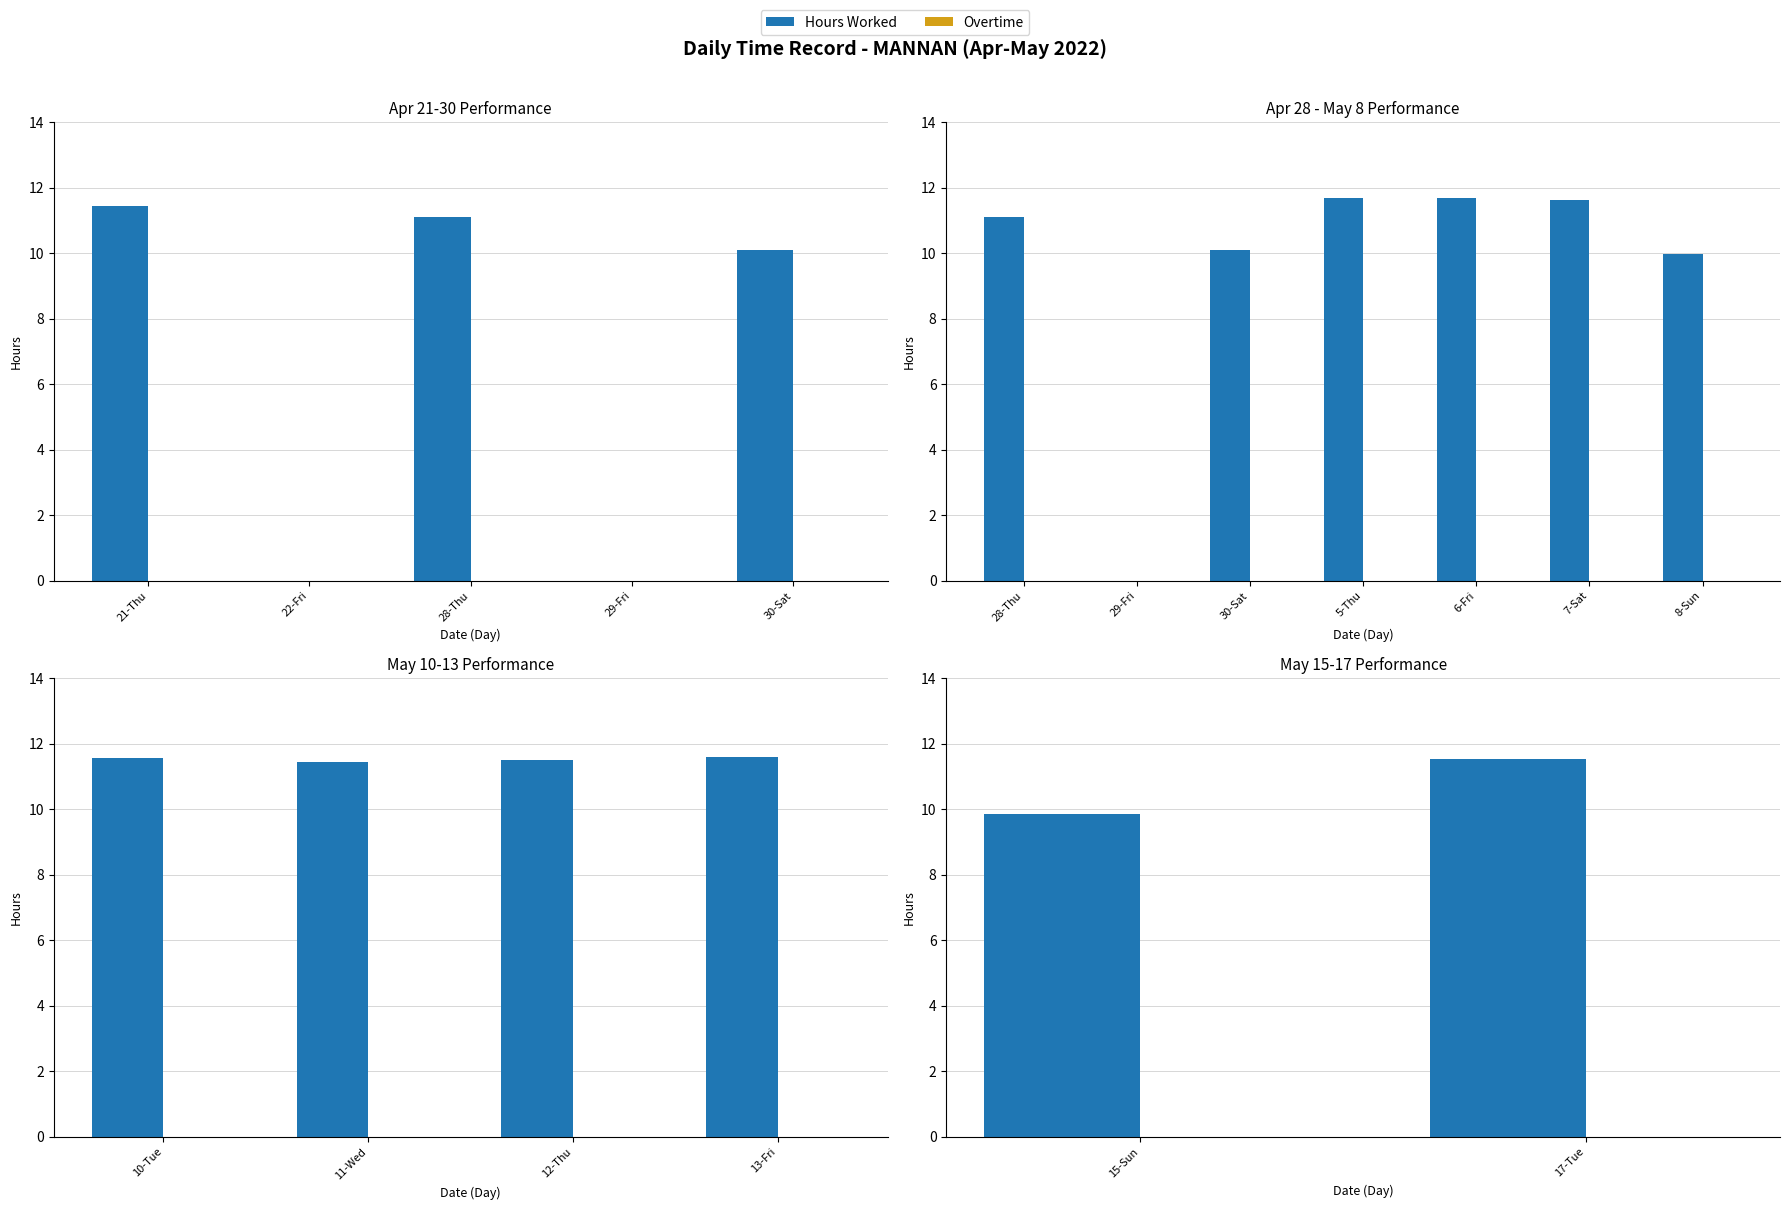

List the series in order of their overall mean, lowest first.

Overtime, Hours Worked